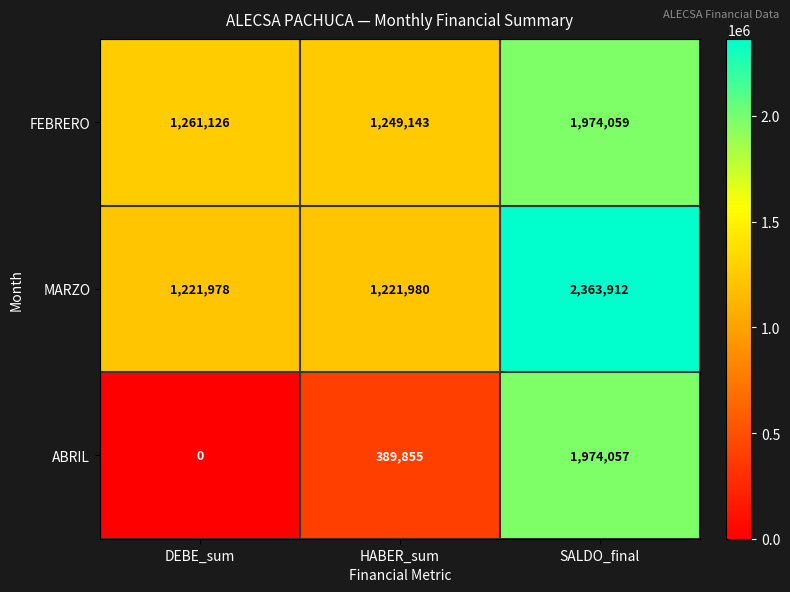

The ABRIL series shows 389855 at HABER_sum. True or false?

True